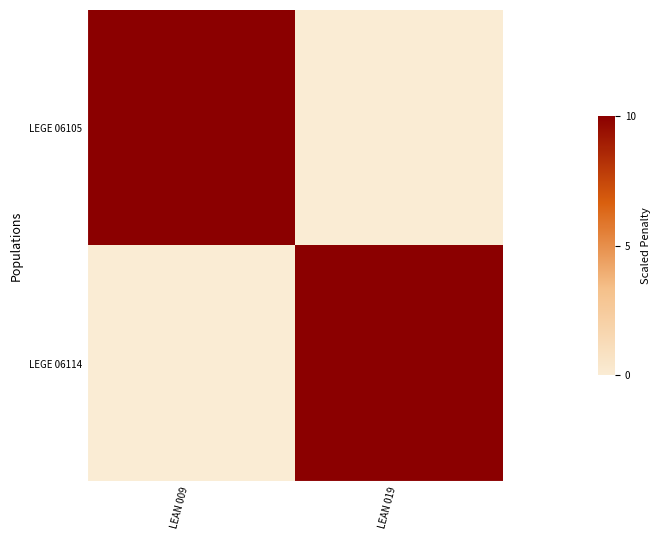

Reading left to right, list all the values displayed in this chart.

LEGE 06105: LEAN 009=10	LEAN 019=0
LEGE 06114: LEAN 009=0	LEAN 019=10